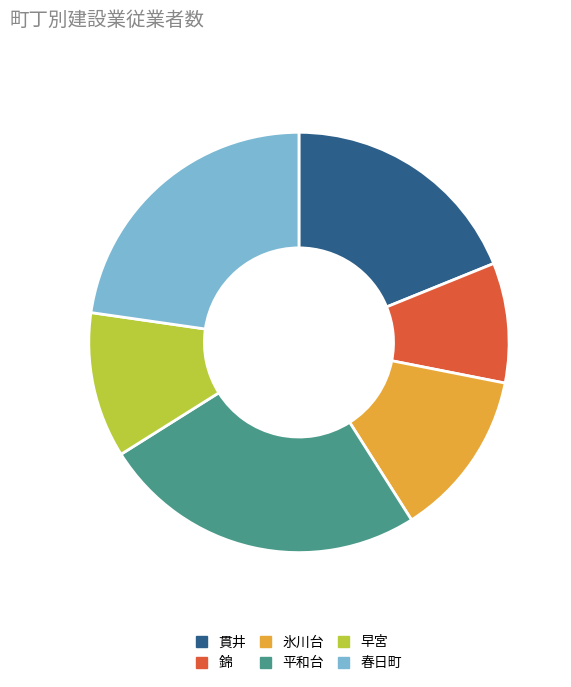

Rank the categories by value from highest to lowest.

平和台, 春日町, 貫井, 氷川台, 早宮, 錦